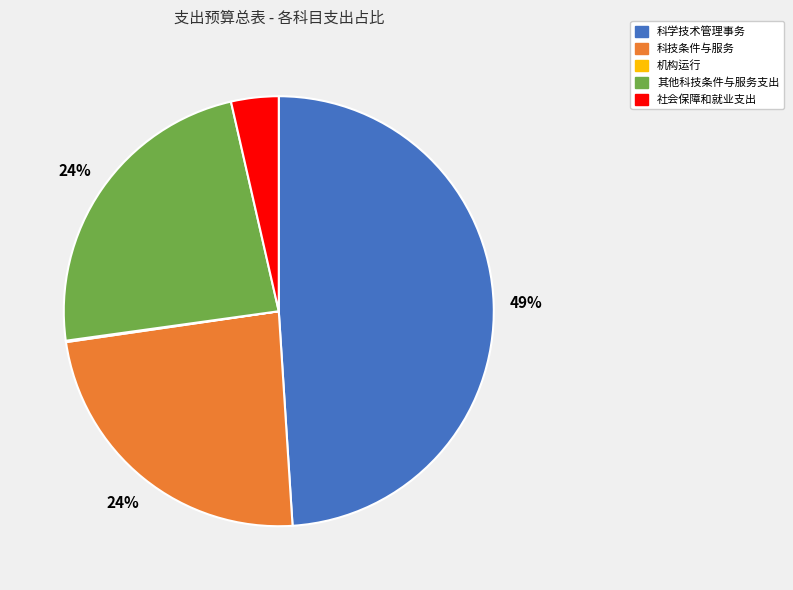

Between 其他科技条件与服务支出 and 社会保障和就业支出, which is larger?

其他科技条件与服务支出